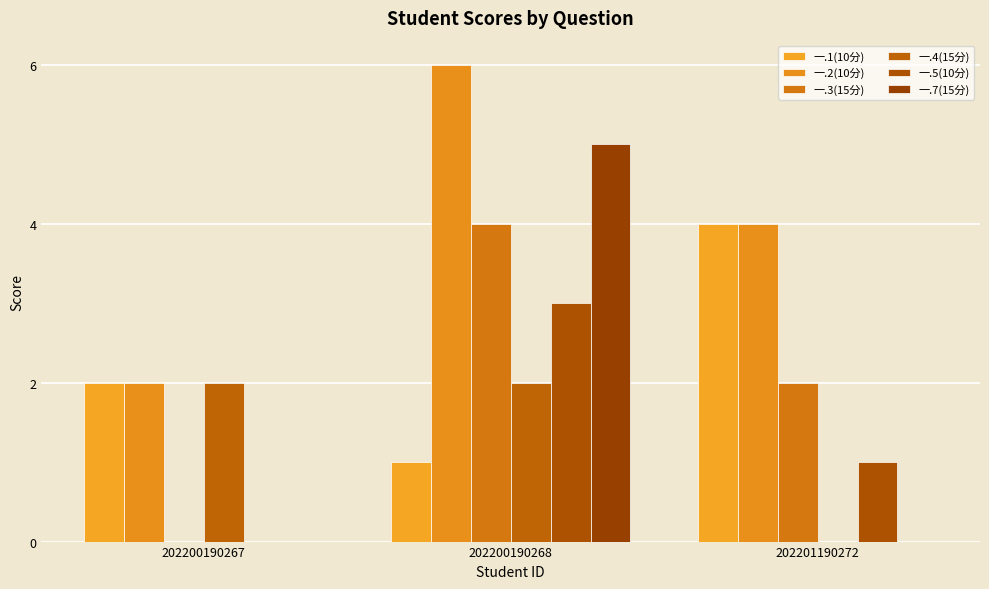

The value of 一.1(10分) at 202201190272 is 1. True or false?

False